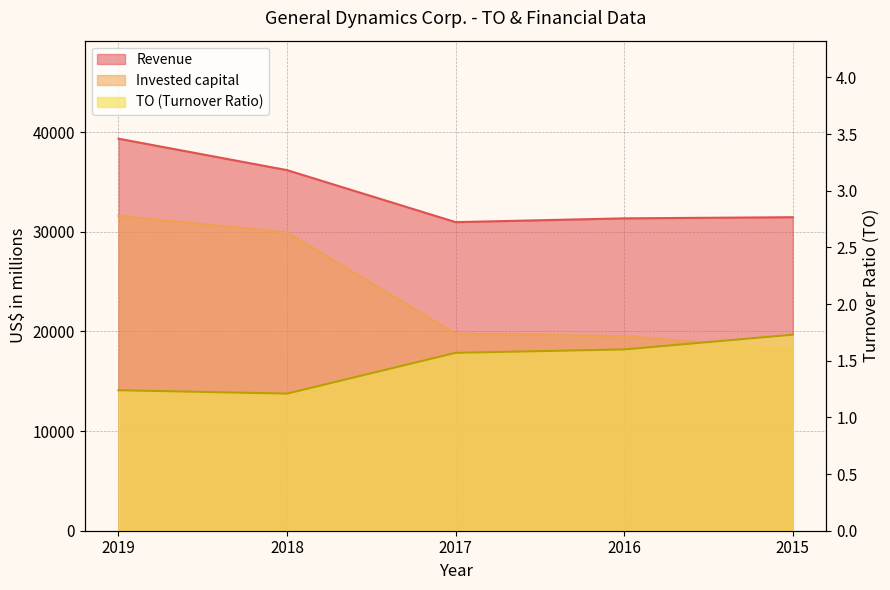

Reading left to right, transcribe all the data shown in this chart.

Revenue: 39350.0	36193.0	30973.0	31353.0	31469.0
Invested capital: 31608.0	29939.0	19772.0	19539.0	18175.0
TO: 1.2	1.2	1.6	1.6	1.7